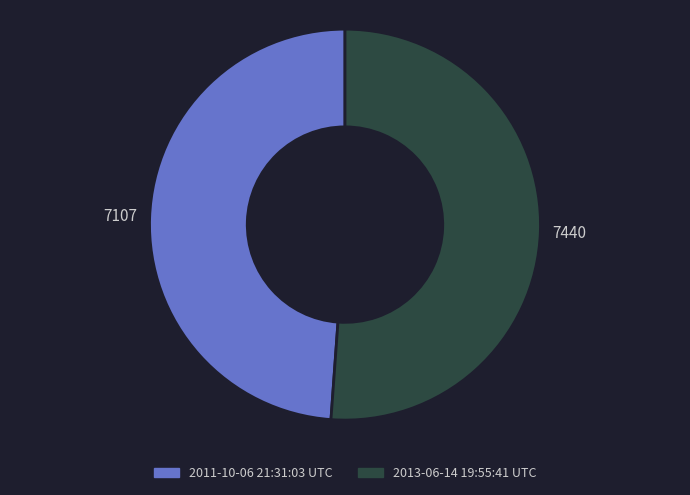

Rank the categories by value from lowest to highest.

2011-10-06 21:31:03 UTC, 2013-06-14 19:55:41 UTC